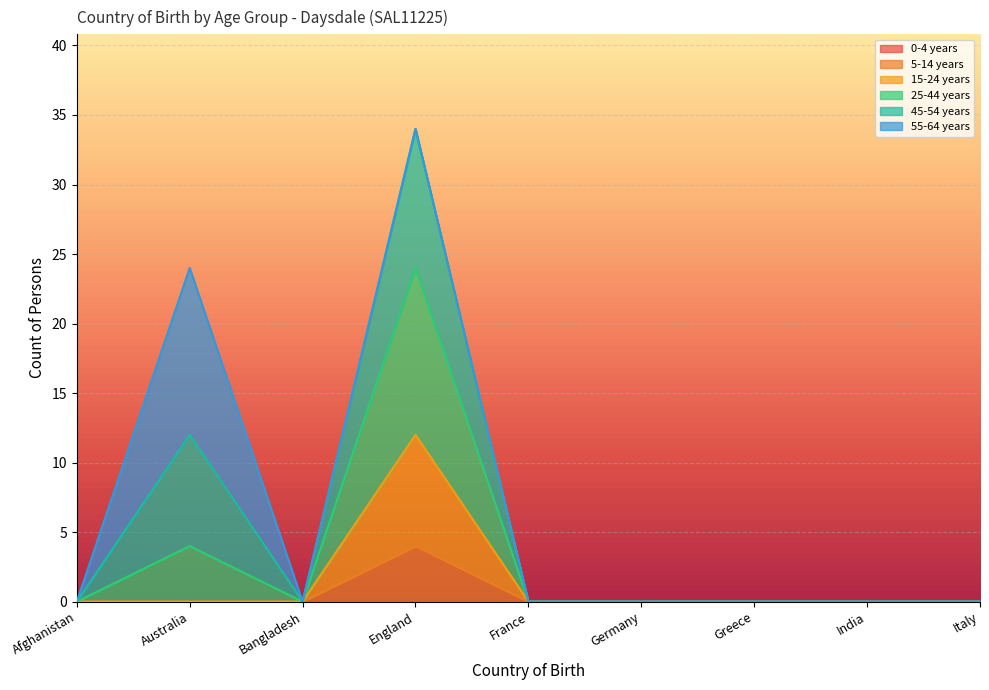

Which series changed the most between Australia and Greece?

45-54 years